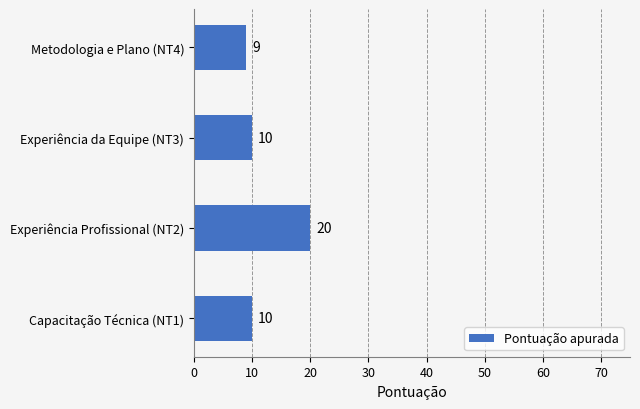

Read the value at Experiência Profissional (NT2), to the nearest 5.

20